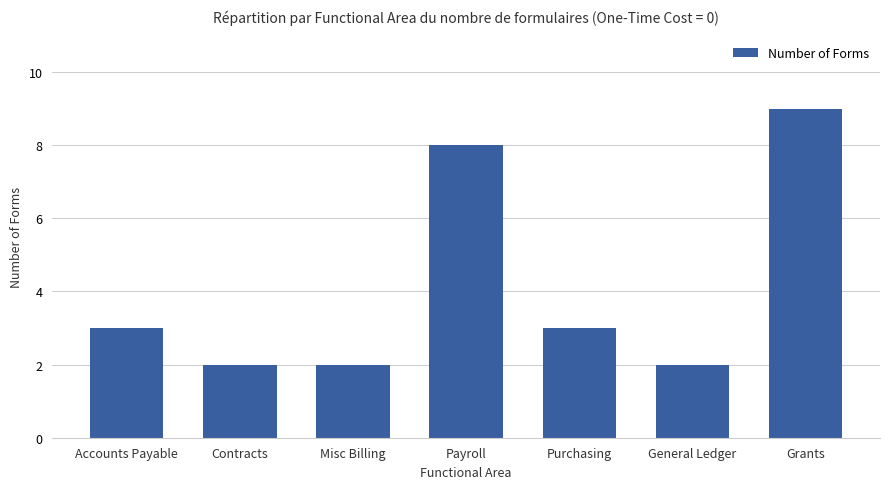

What is the label of the 4th bar from the left?

Payroll